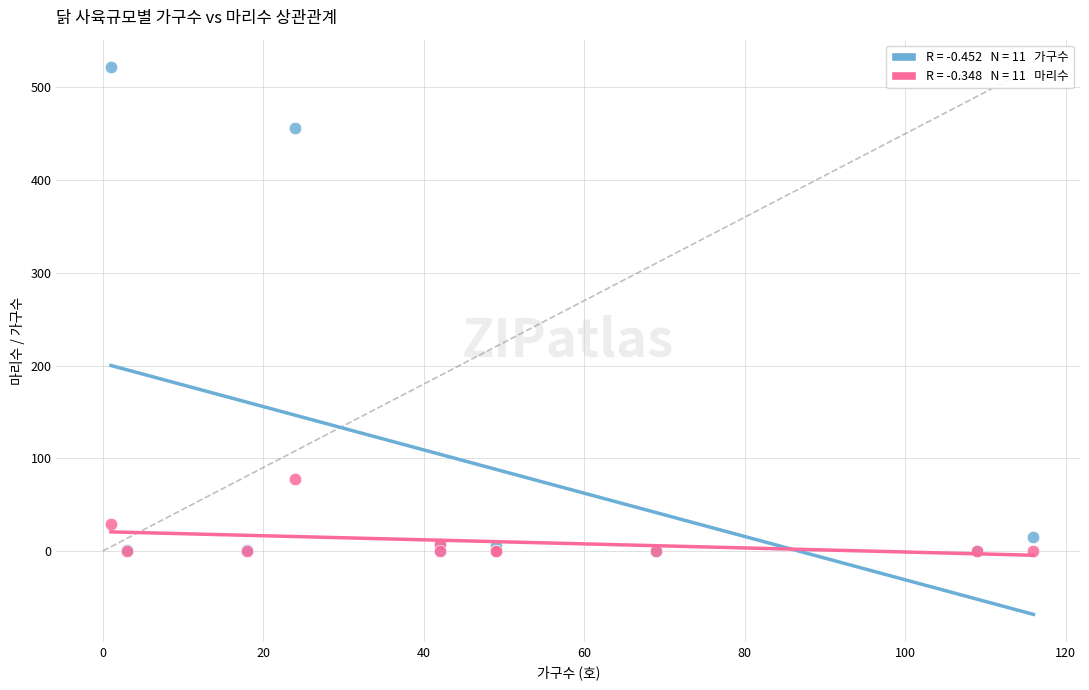

Across all series, what Y value is closest to 261?

78.1